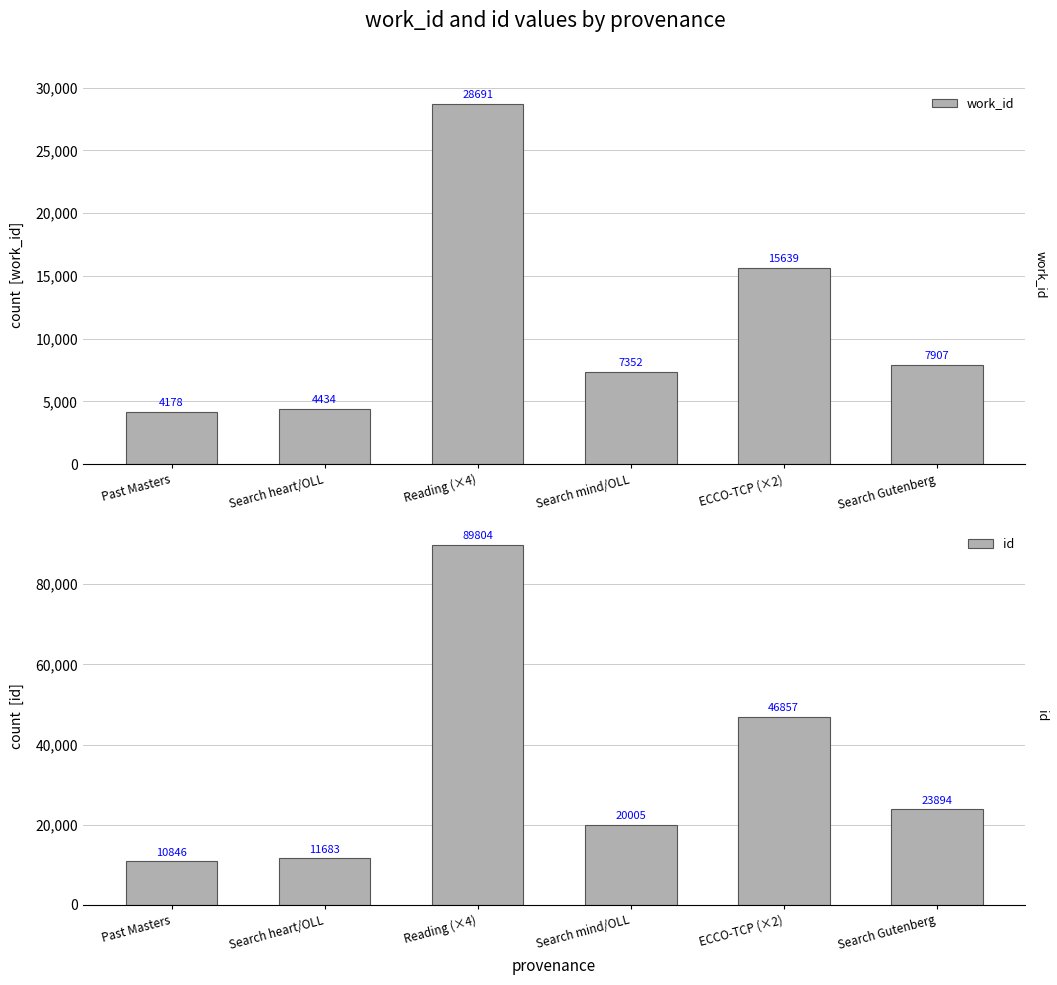

What is the sum of the work_id values at Search heart/OLL and Search Gutenberg?

12341